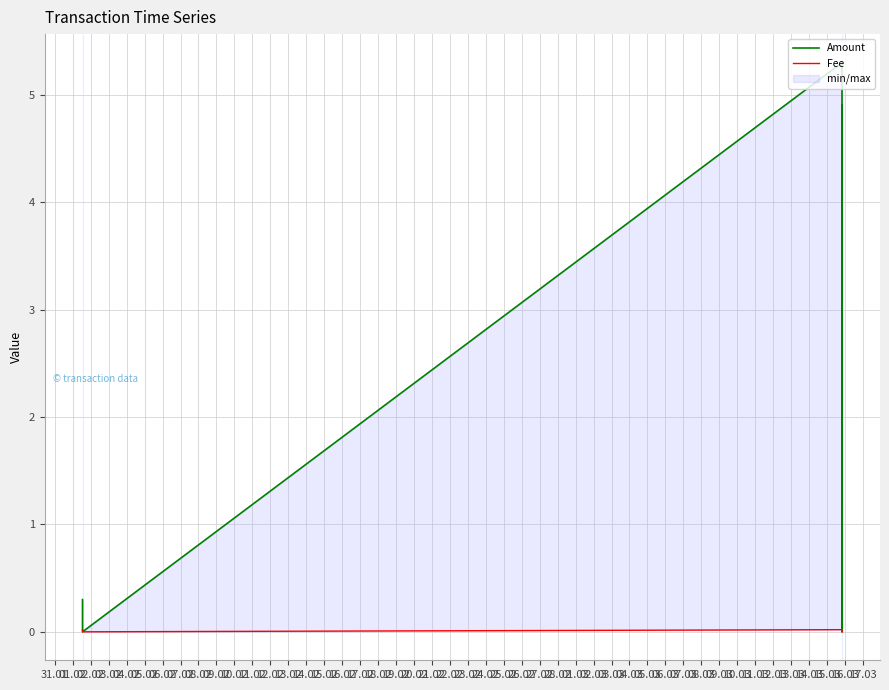

Rank the series at 05.02 from lowest to highest value.

Fee, Amount